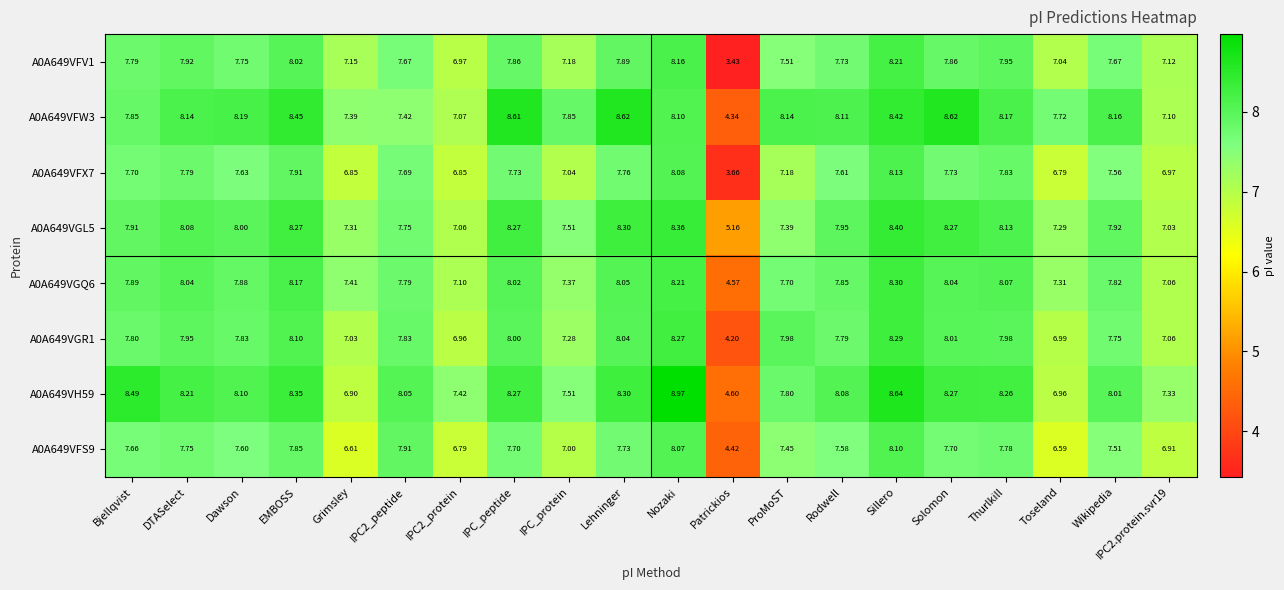

Between IPC_peptide and Lehninger, which series saw the biggest shift?

A0A649VGR1